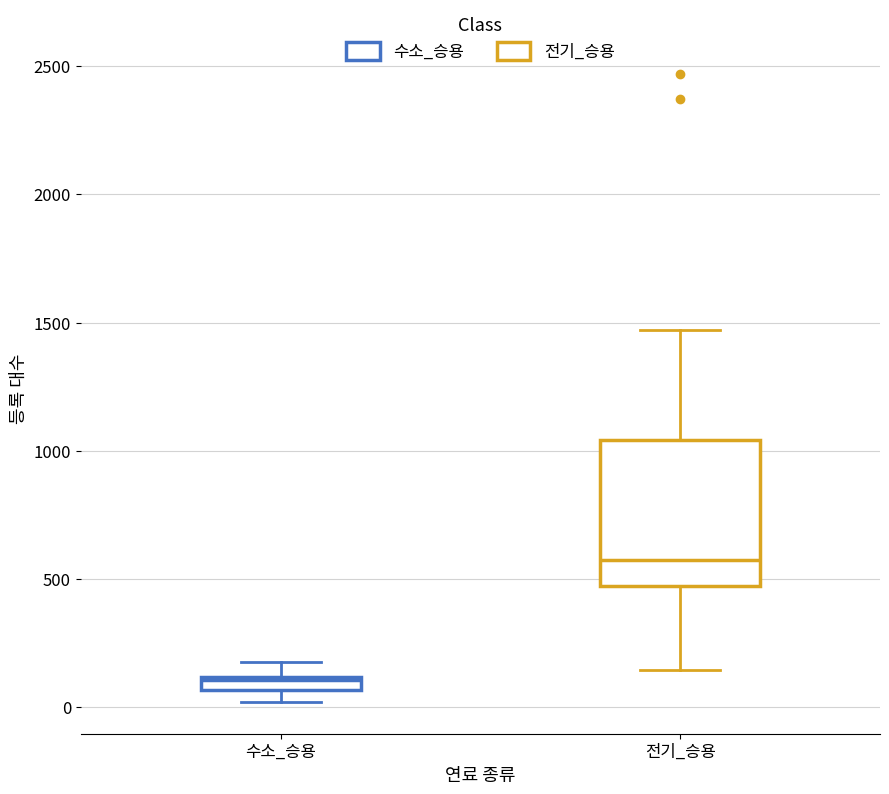

Which box has the highest median line?

전기_승용